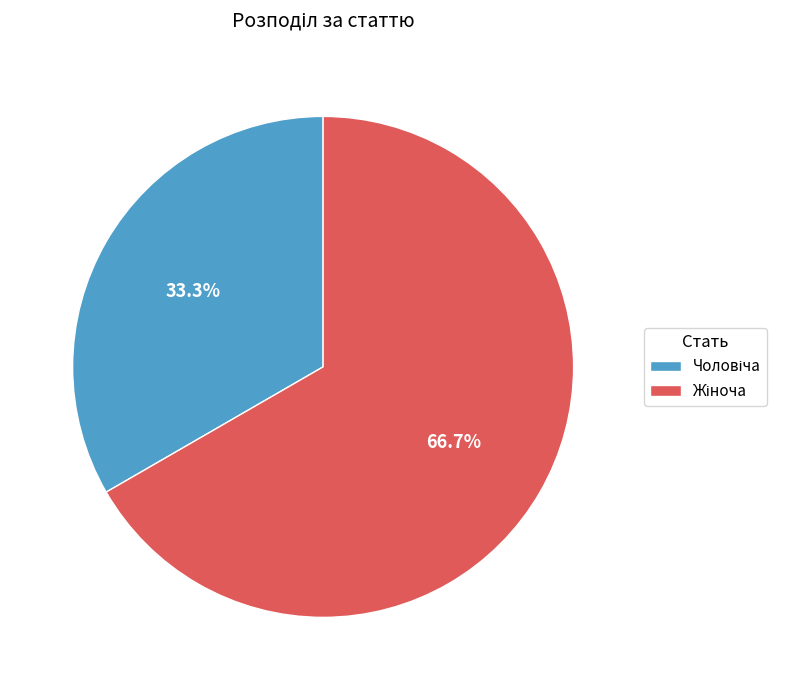

Does any single category account for the majority?

Yes